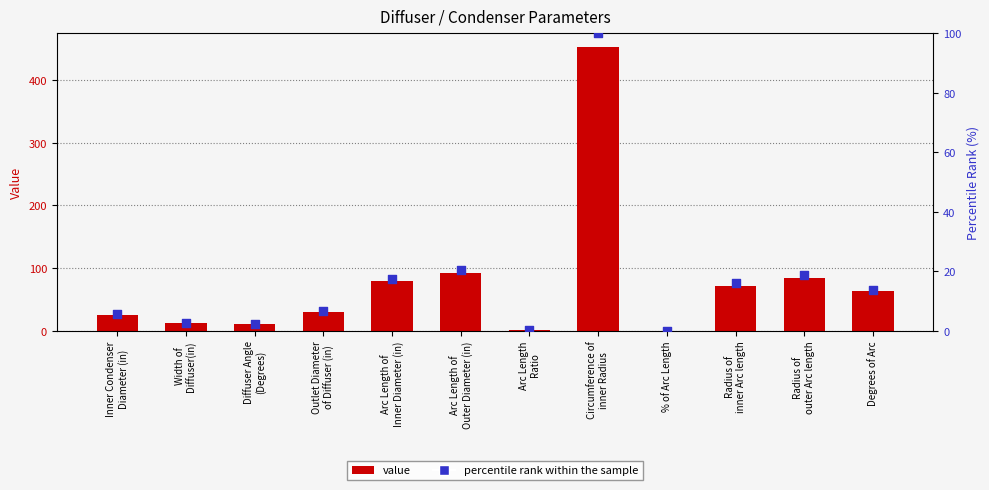

Which series has the widest spread of Y values?

value